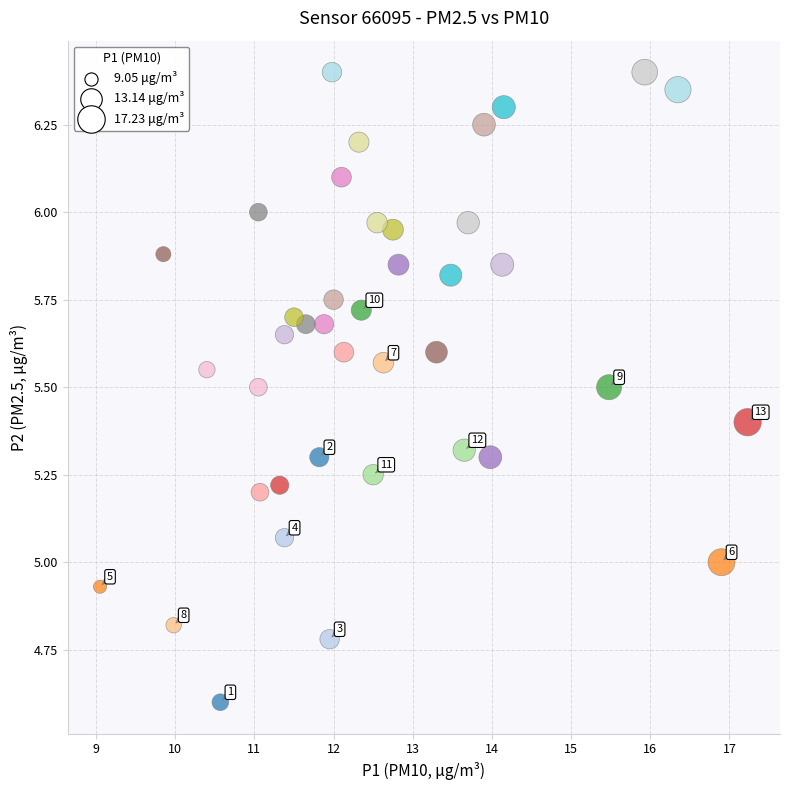

What is the range of X values (max minus min)?

8.2